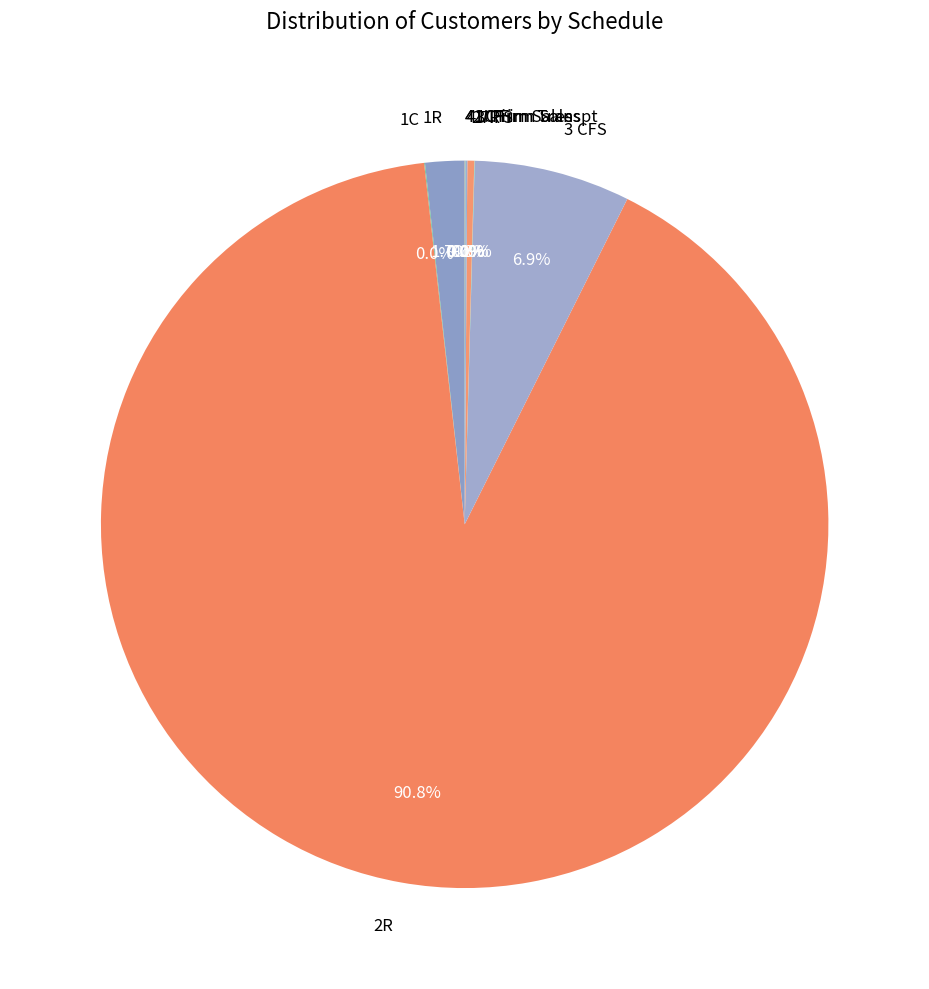

Which slice represents more than half of the pie?

2R